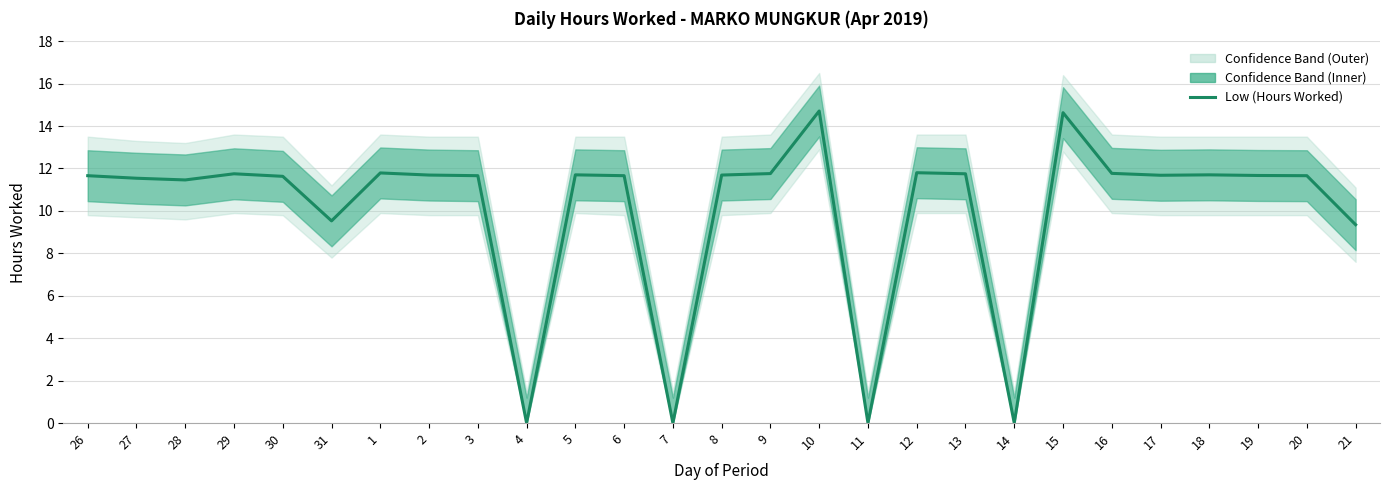

Where does the data first go above 11?

26